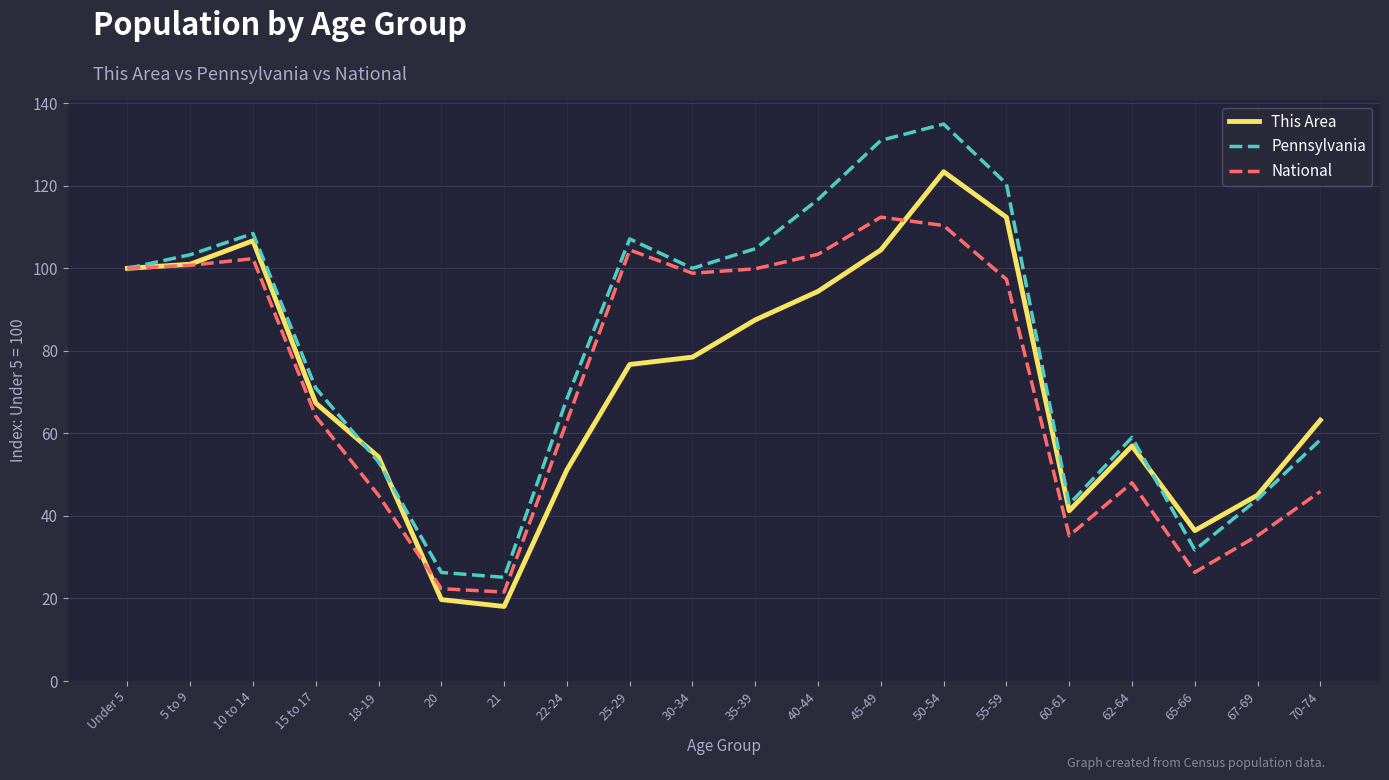

At which category does the chart reach its peak across all series?

50-54